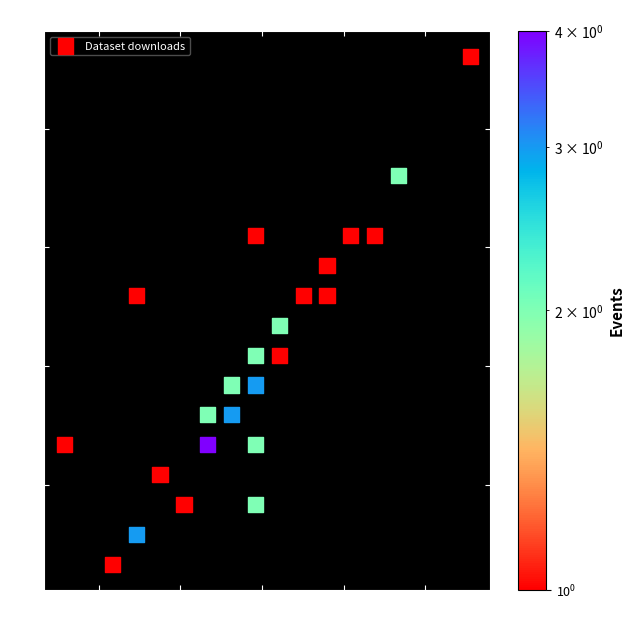

What is the range of Y values (max minus min)?

4.3